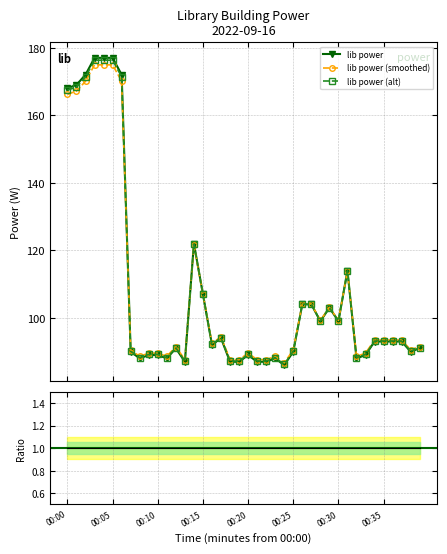

Is this an area chart (filled region under the line)?

No